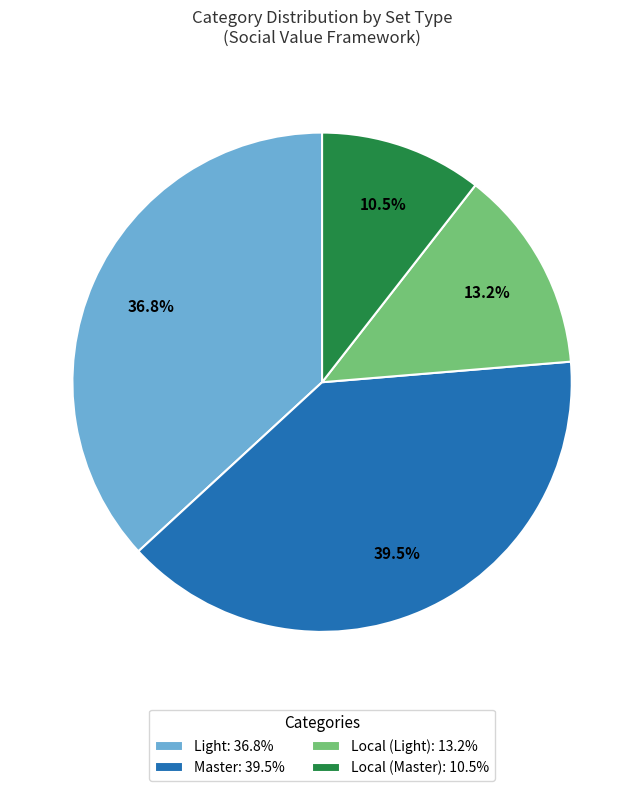

What percentage do Local (Light): 13.2% and Local (Master): 10.5% together represent?

23.7%